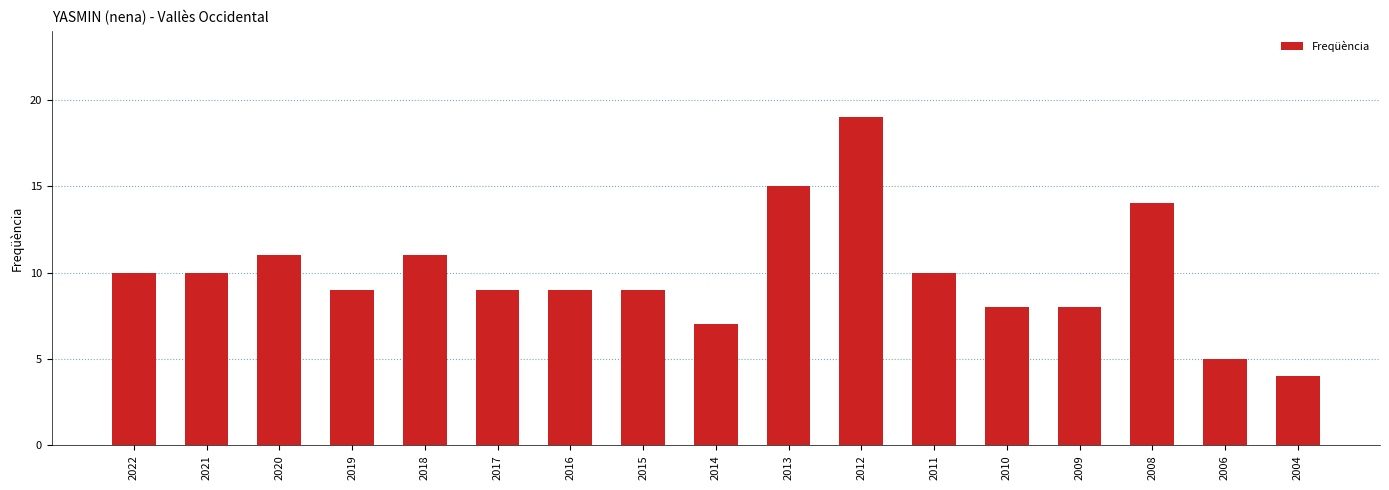

The chart shows a value of 10 at 2021. True or false?

True